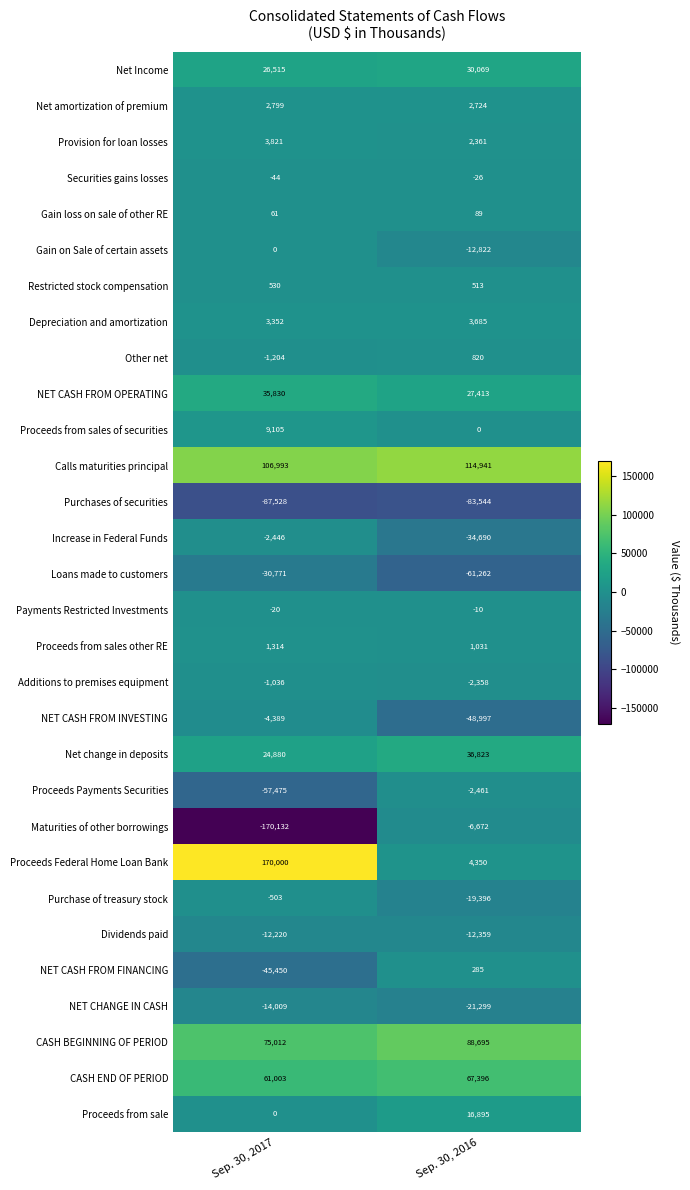

Is the value of Purchase of treasury stock at Sep. 30, 2017 greater than the value of NET CASH FROM OPERATING at Sep. 30, 2017?

No